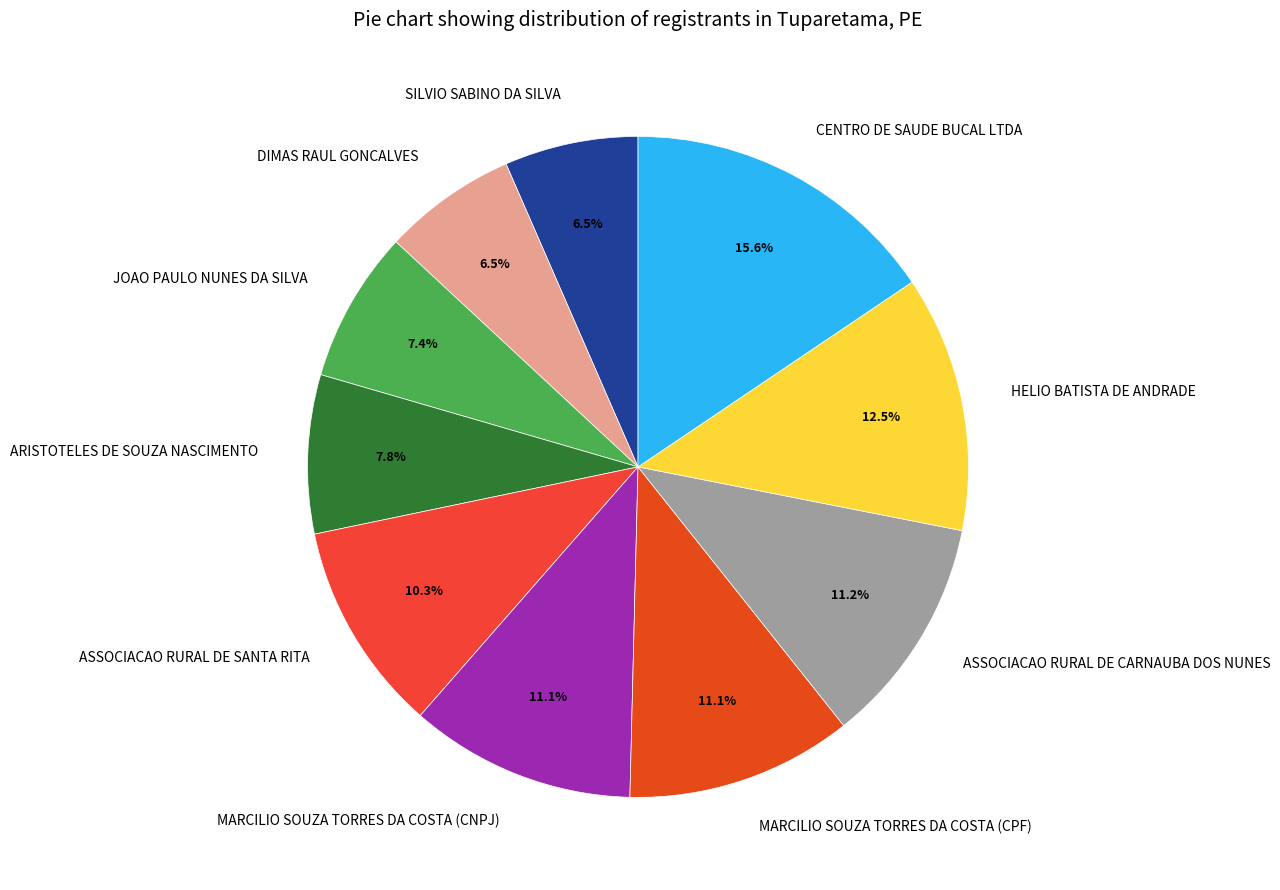

Between ARISTOTELES DE SOUZA NASCIMENTO and ASSOCIACAO RURAL DE SANTA RITA, which is larger?

ASSOCIACAO RURAL DE SANTA RITA